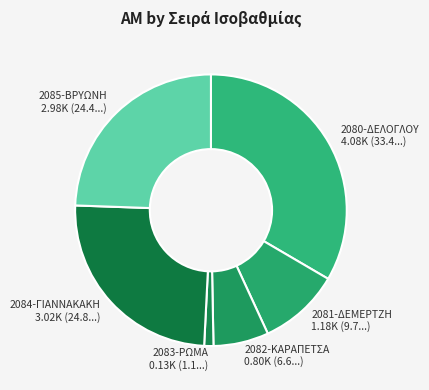

Does 2081-ΔΕΜΕΡΤΖΗ account for over 50% of the chart?

No